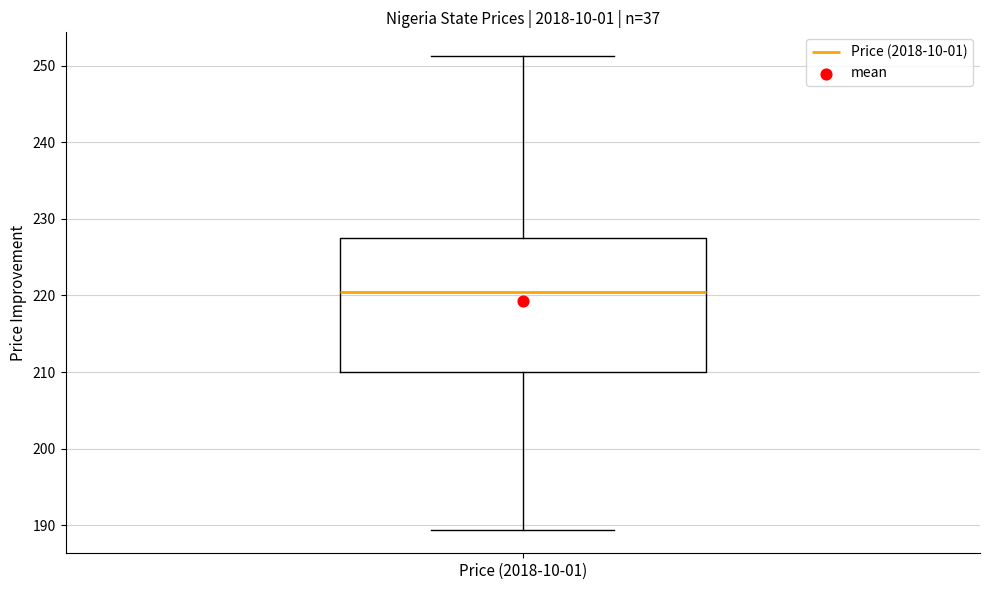

Transcribe this box plot: give where the median line is, the range the box spans, and where the two whiskers end, as read against the y-axis. The values are not printed on the chart, so give them approximately, as read against the axis.

median 220, box 210 to 228, whiskers 189 to 251